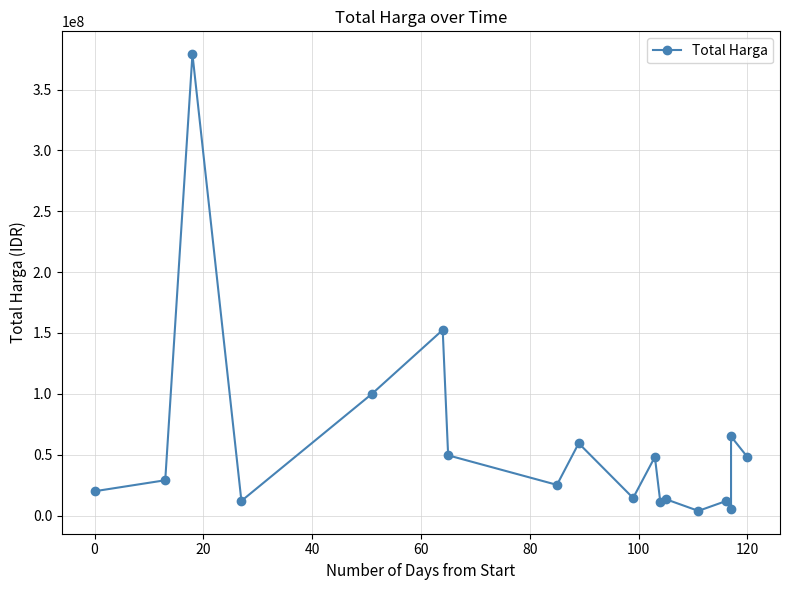

What position from the left is 120?

18